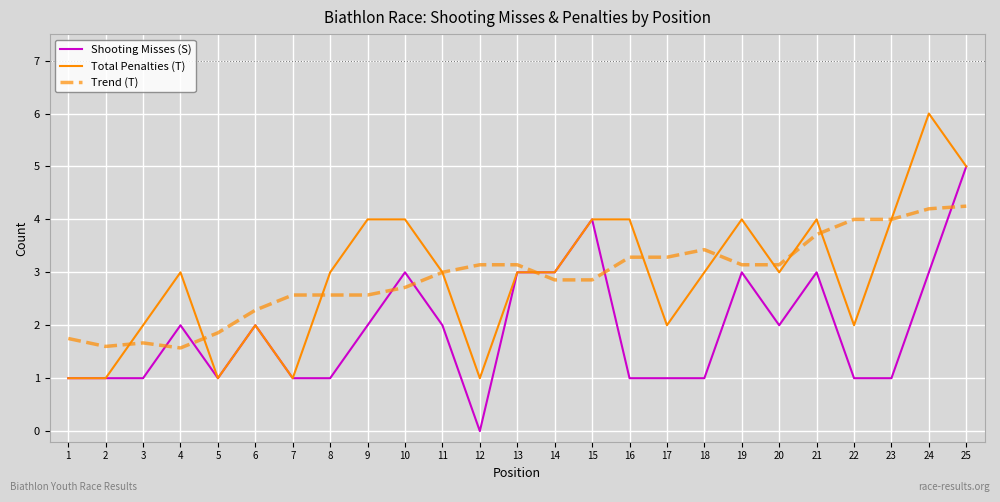

How many positive values does the Shooting Misses (S) series have?

24